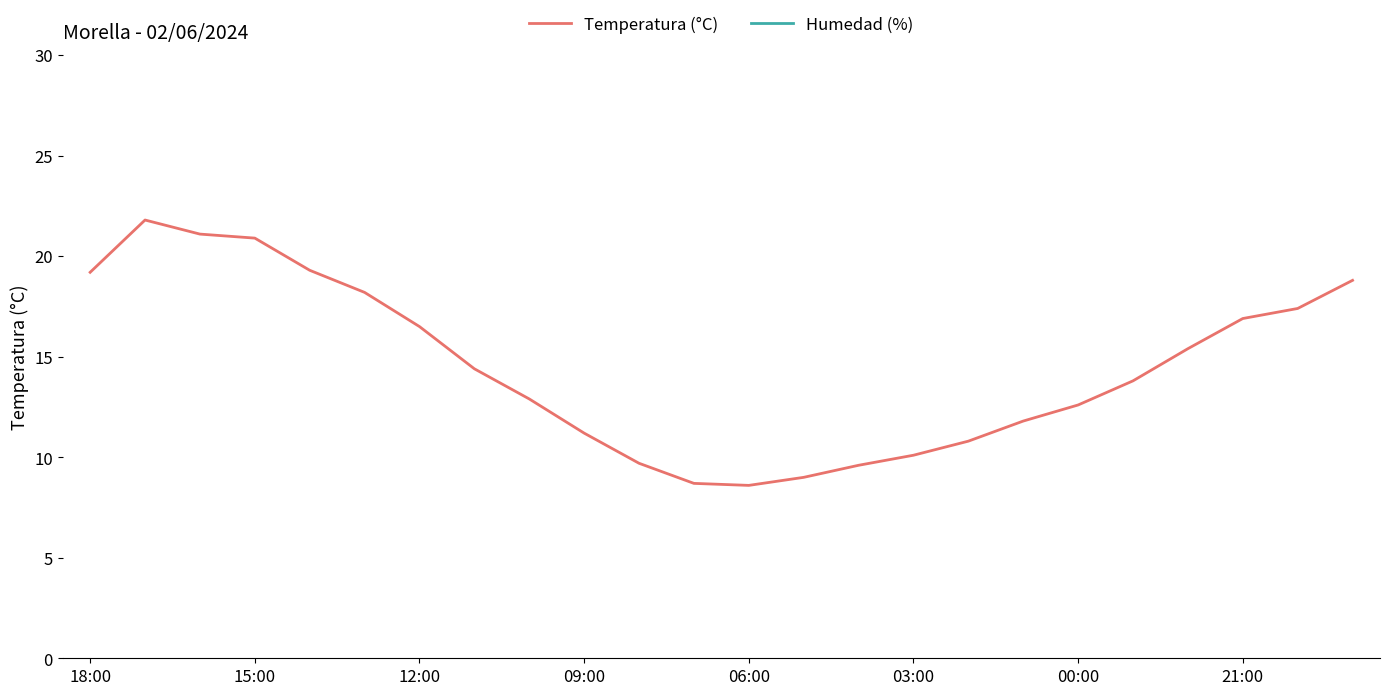

What is the smallest value displayed?

8.6